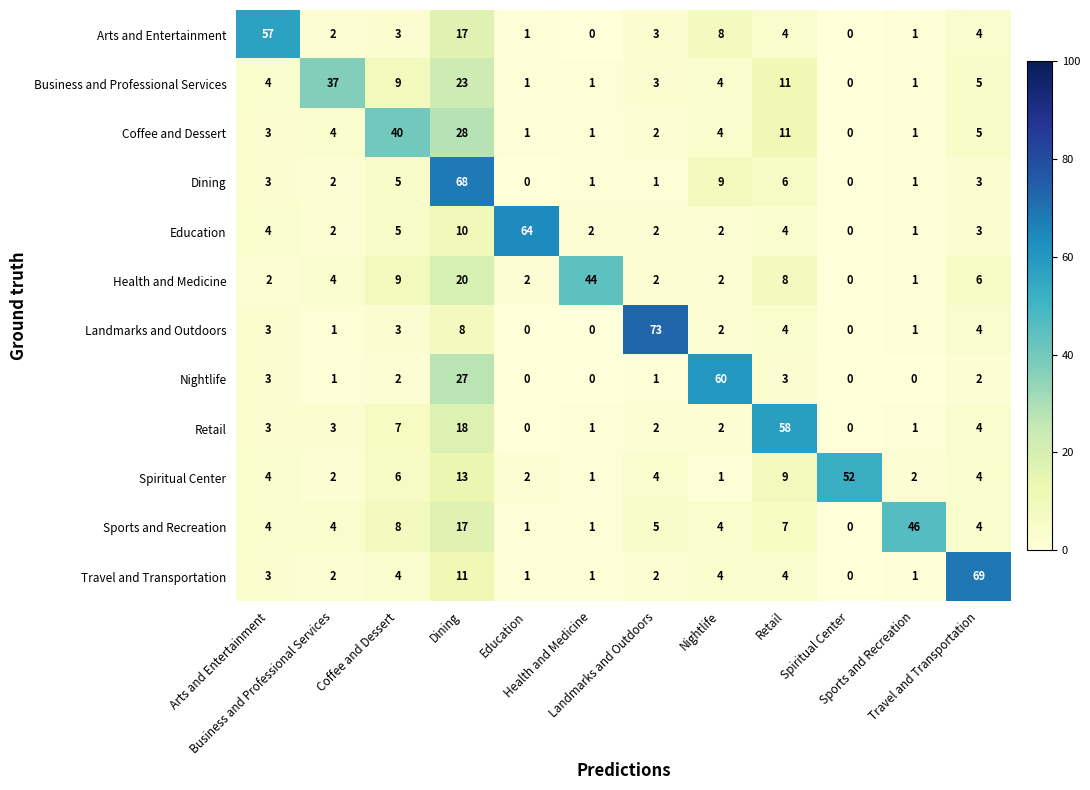

What is the difference between the highest and lowest values at Landmarks and Outdoors?

72